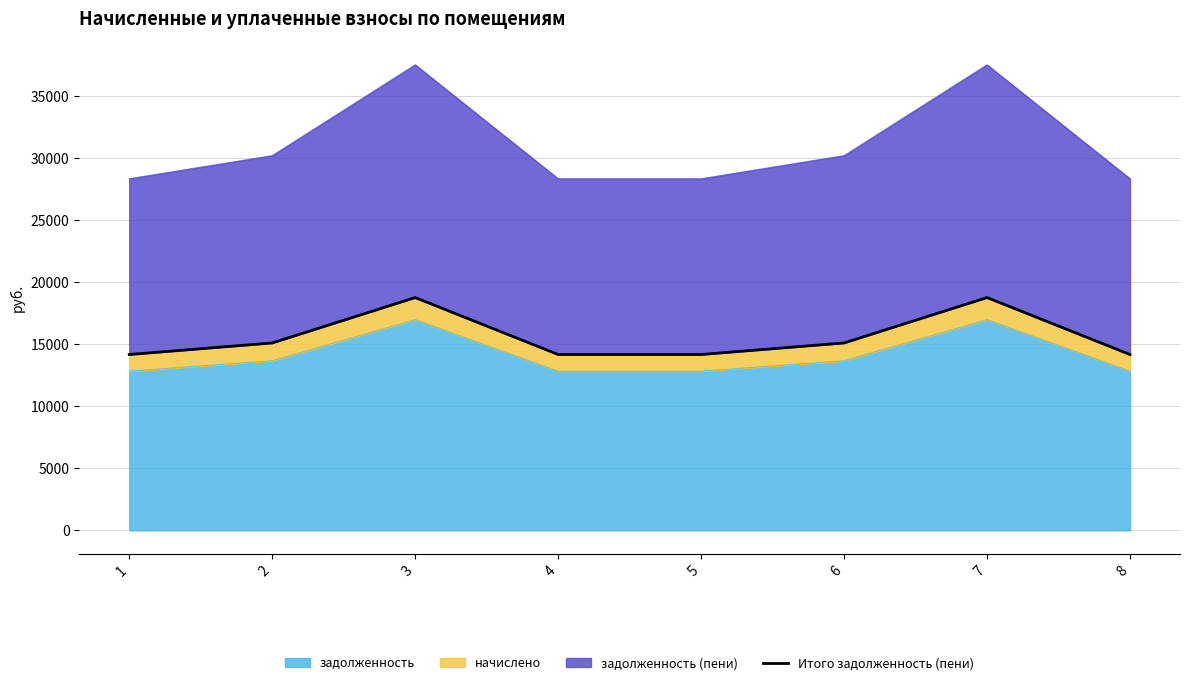

What is the approximate value at 8?

14175.1